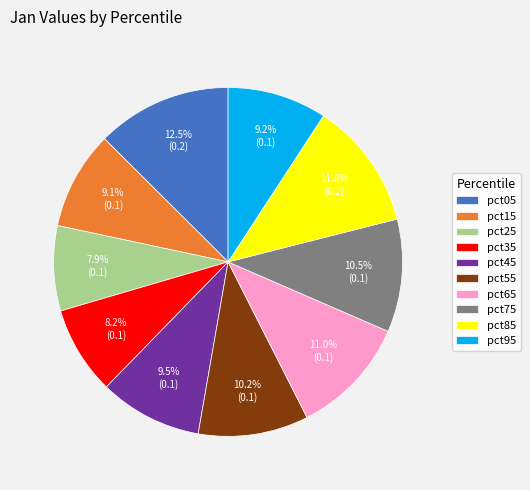

What portion of the pie excludes pct85?

88.2%